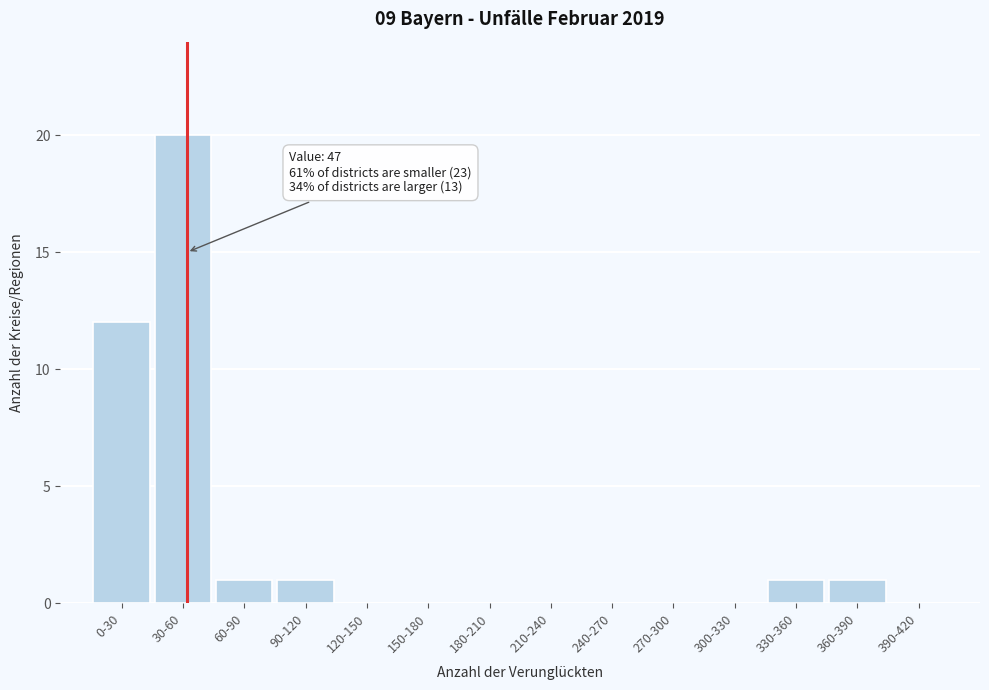

Reading left to right, transcribe all the data shown in this chart.

0-30=12	30-60=20	60-90=1	90-120=1	120-150=0	150-180=0	180-210=0	210-240=0	240-270=0	270-300=0	300-330=0	330-360=1	360-390=1	390-420=0